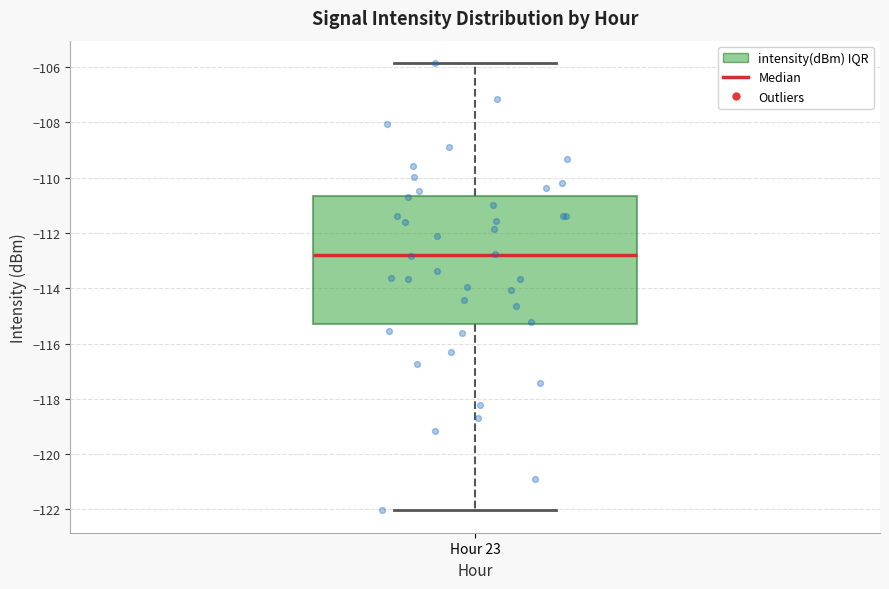

Read this box plot against the y-axis: the position of the median line, the range covered by the box, and the ends of both whiskers. The values are not printed on the chart, so give them approximately, as read against the axis.

median -112.8, box -115.4 to -110.6, whiskers -122.0 to -105.8